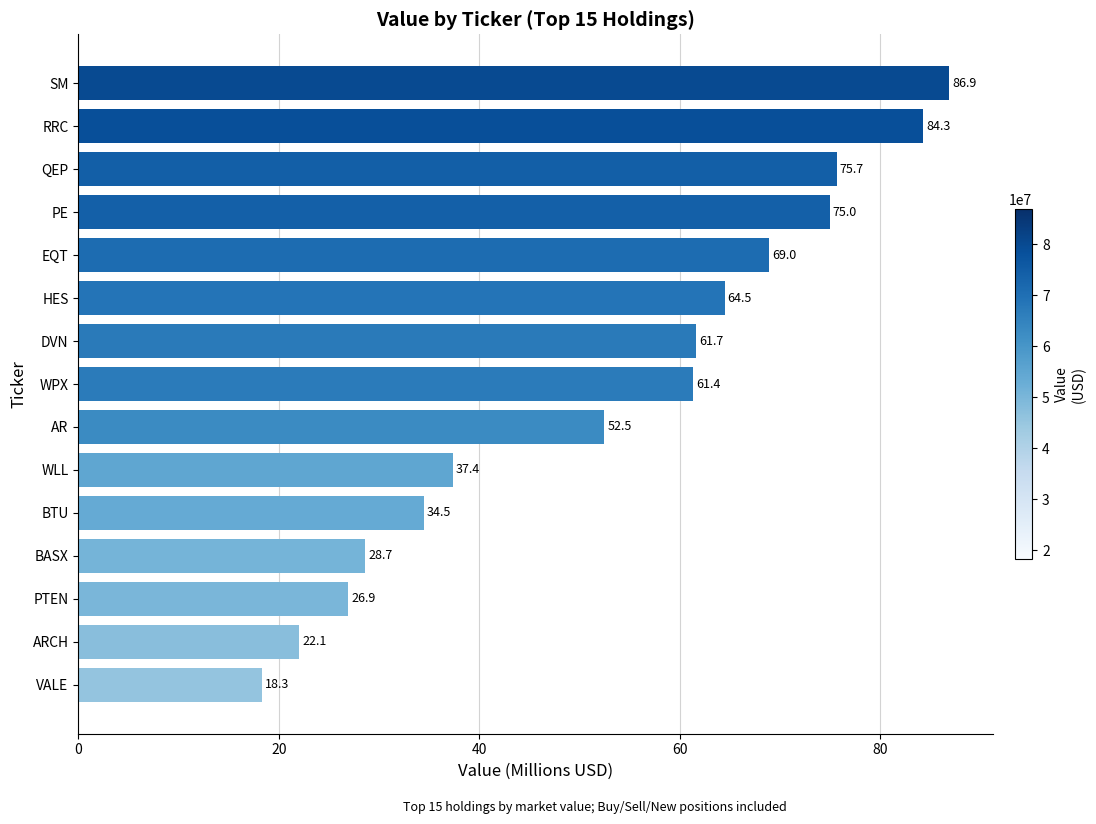

What is the difference between the second highest and minimum values?

66.0